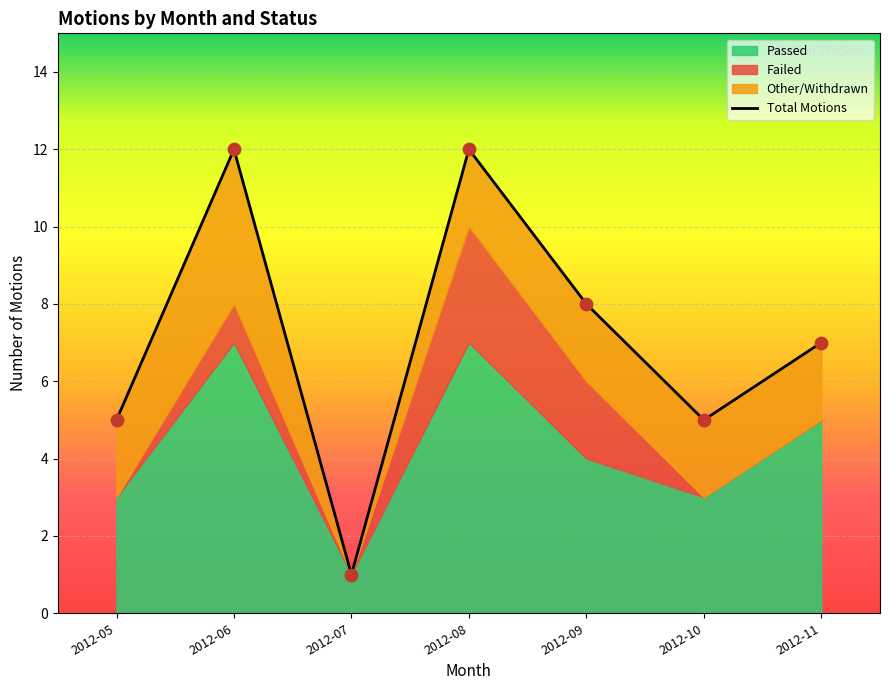

Approximately how many times larger is the value at 2012-11 compared to 2012-07?

7.0